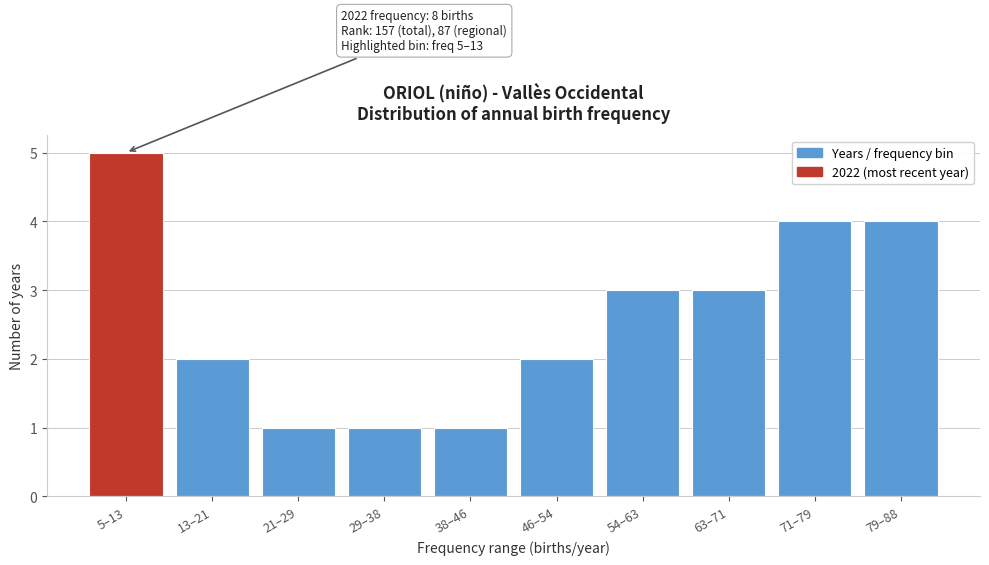

Reading right to left, what are all the values shown in this chart?

79–88=4	71–79=4	63–71=3	54–63=3	46–54=2	38–46=1	29–38=1	21–29=1	13–21=2	5–13=5